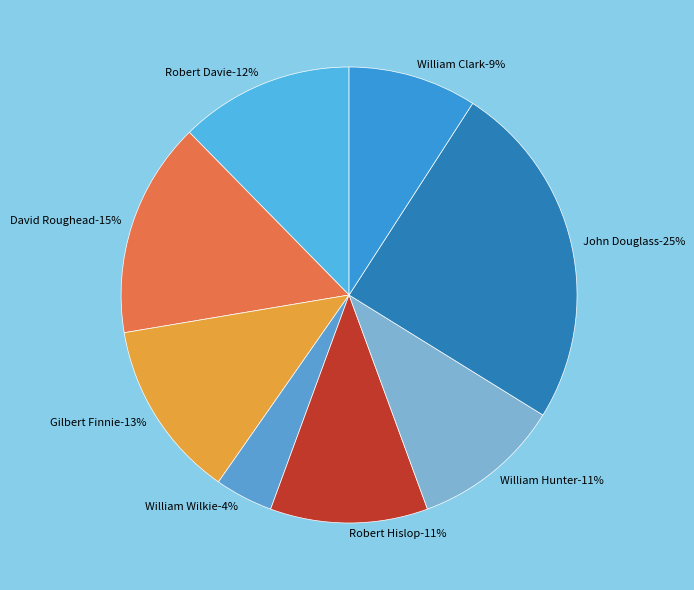

How many segments does this pie chart have?

8